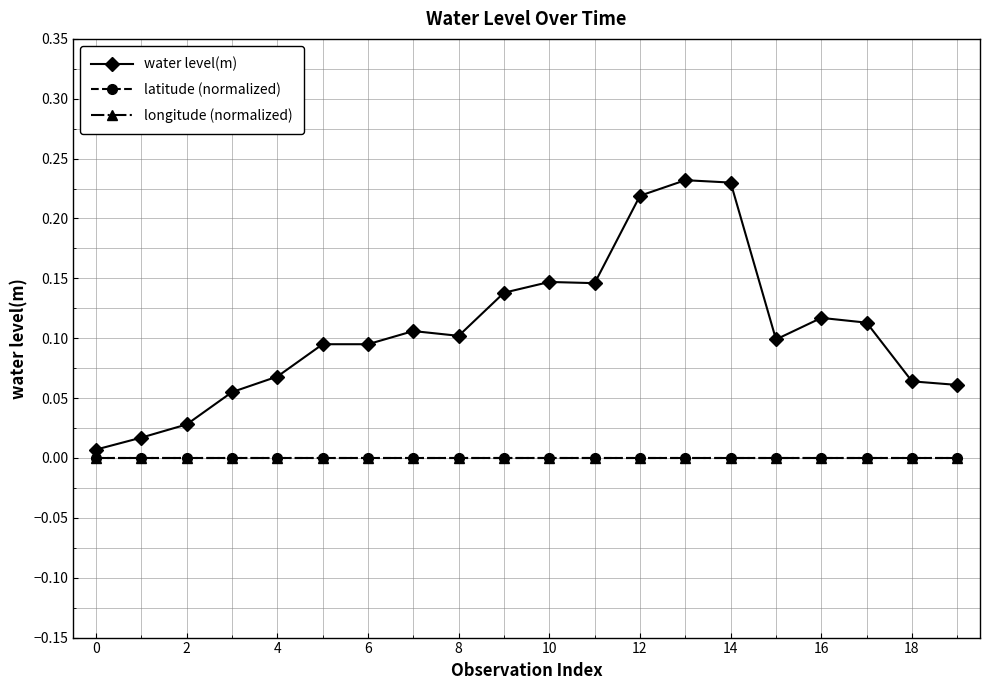

What are all the series names shown in the legend?

water level(m), latitude (normalized), longitude (normalized)